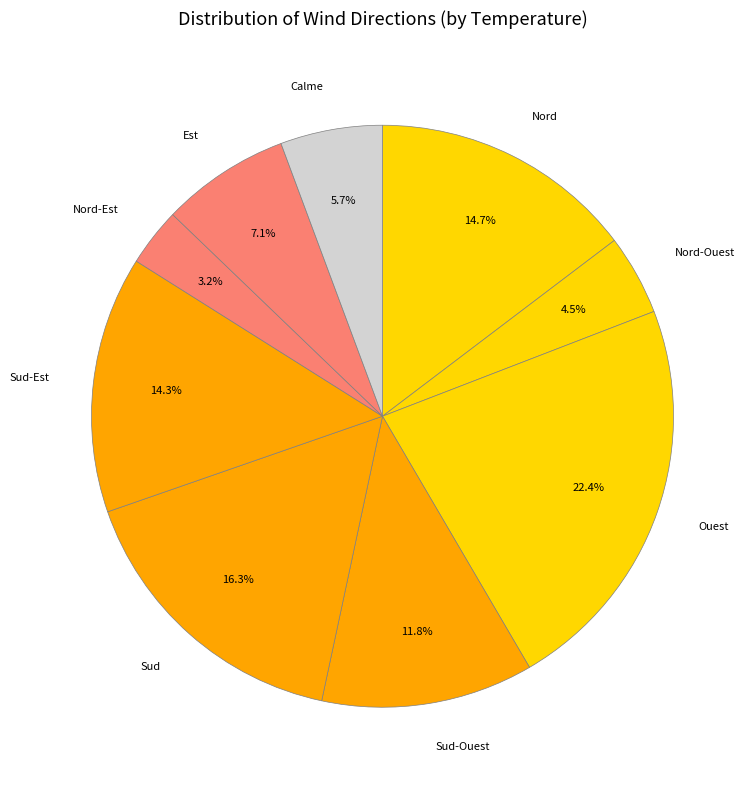

To the nearest percent, what portion does Ouest represent?

22%